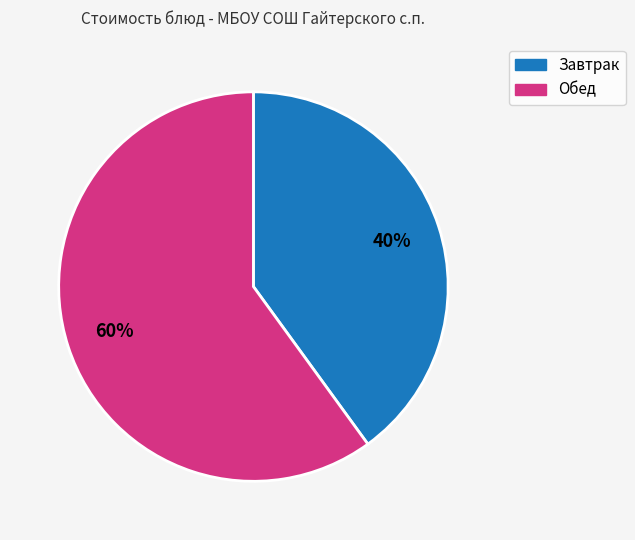

Is there any slice that represents more than half of the pie?

Yes